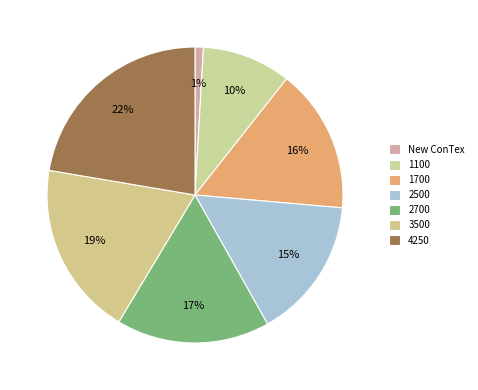

Which slice is the smallest?

New ConTex